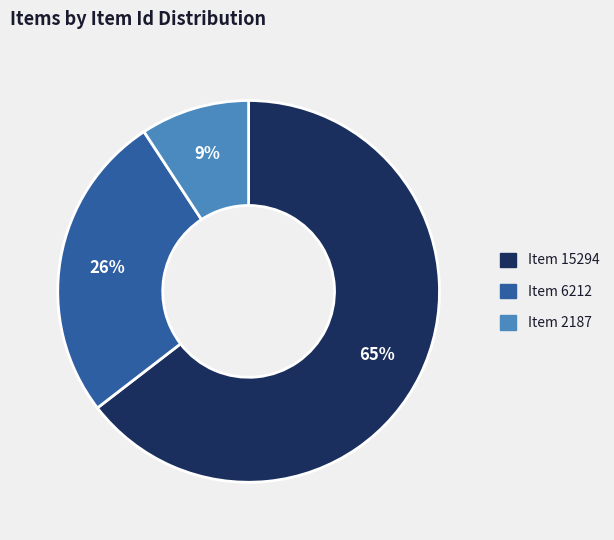

Rank the categories by value from lowest to highest.

Item 2187, Item 6212, Item 15294